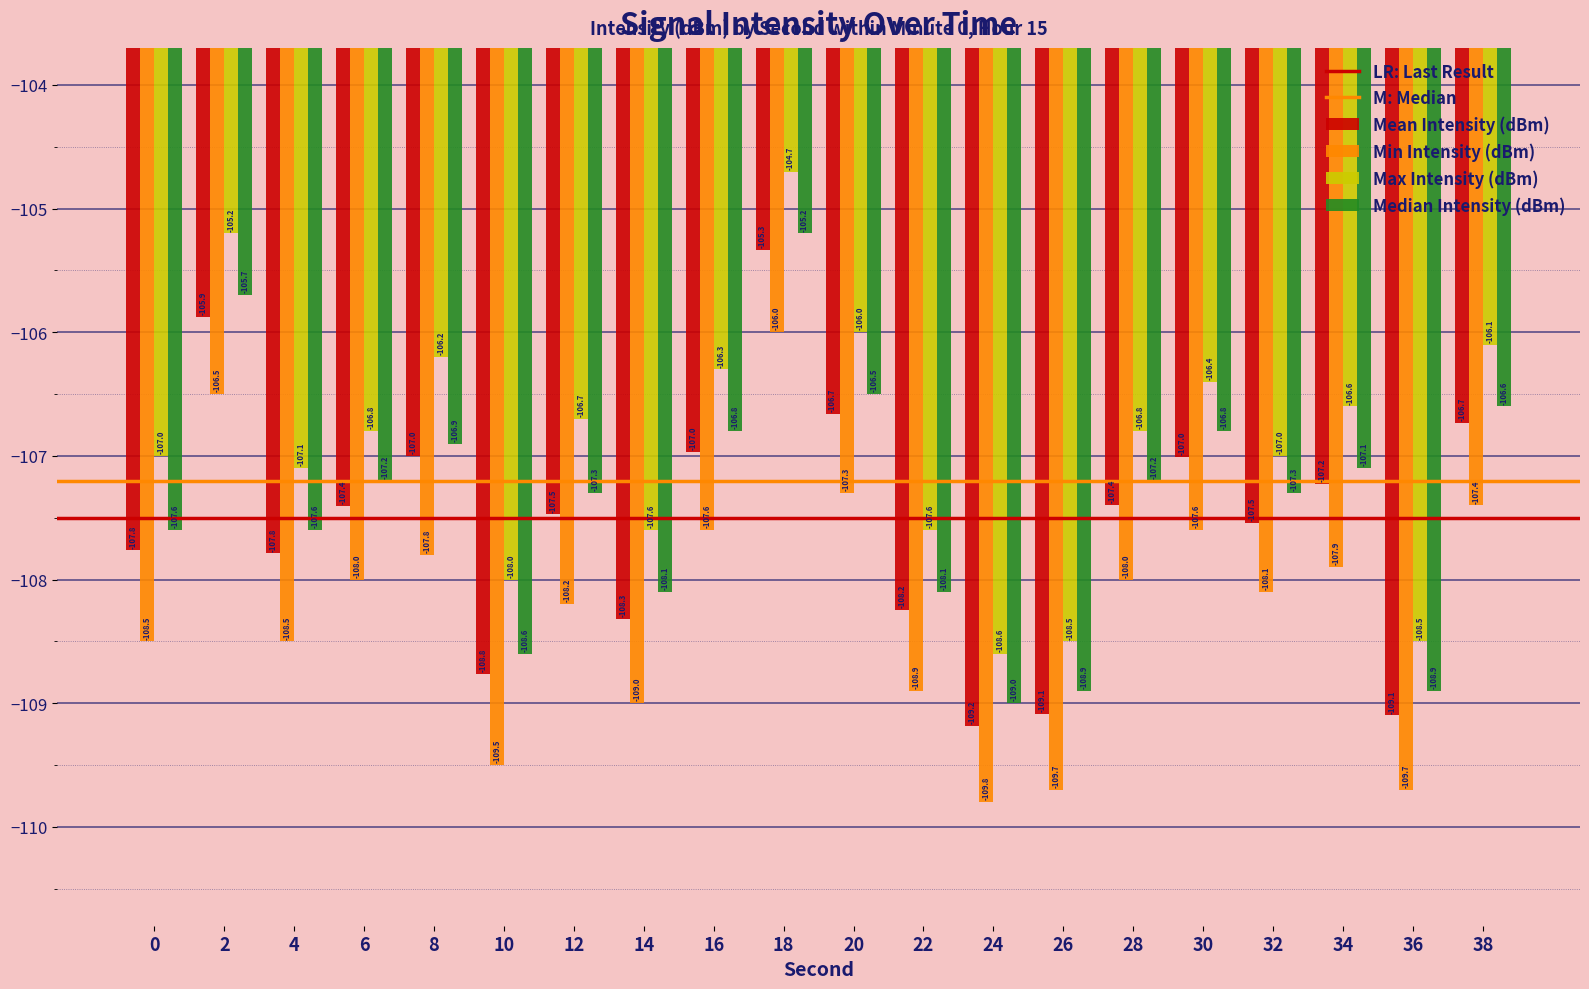

How many groups of bars are there?

20